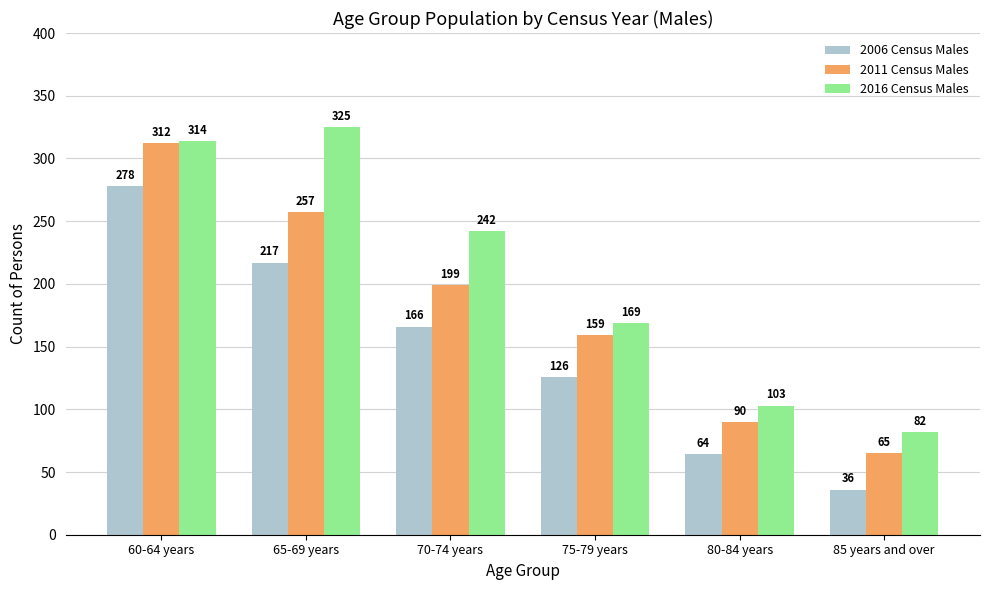

What is the spread (max minus min) of values at 70-74 years?

76